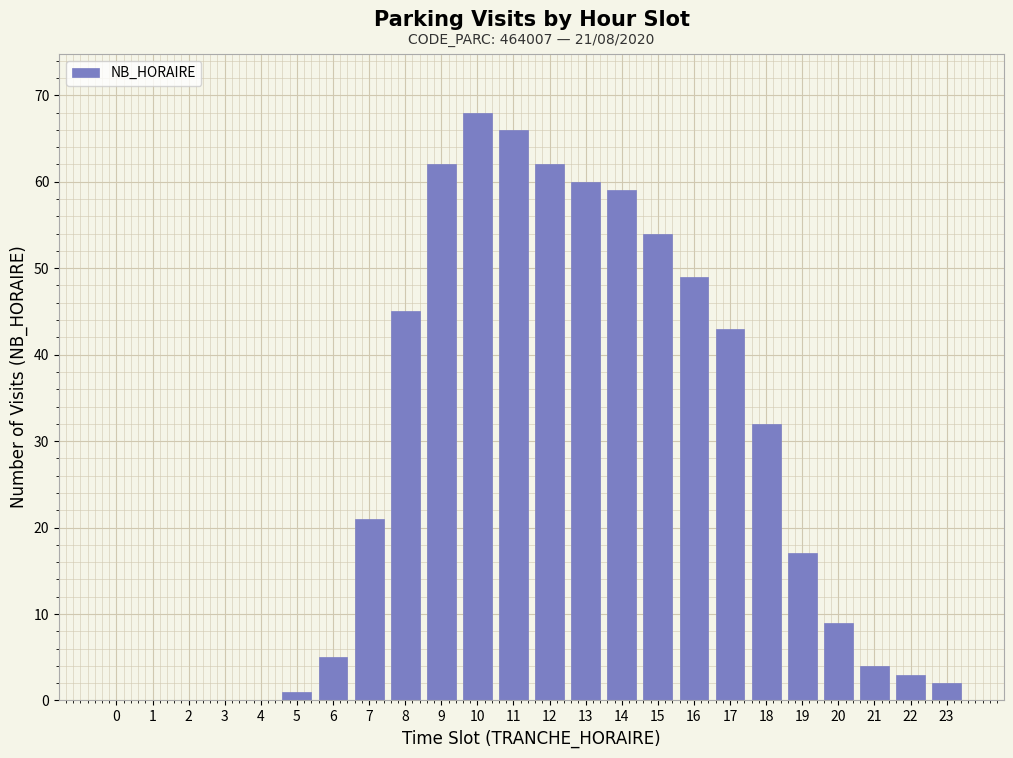

Reading right to left, transcribe all the data shown in this chart.

23=2	22=3	21=4	20=9	19=17	18=32	17=43	16=49	15=54	14=59	13=60	12=62	11=66	10=68	9=62	8=45	7=21	6=5	5=1	4=0	3=0	2=0	1=0	0=0